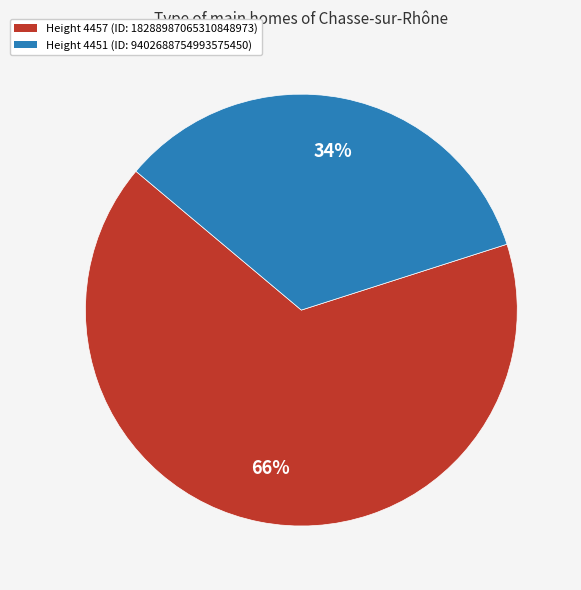

Is there any slice that represents more than half of the pie?

Yes